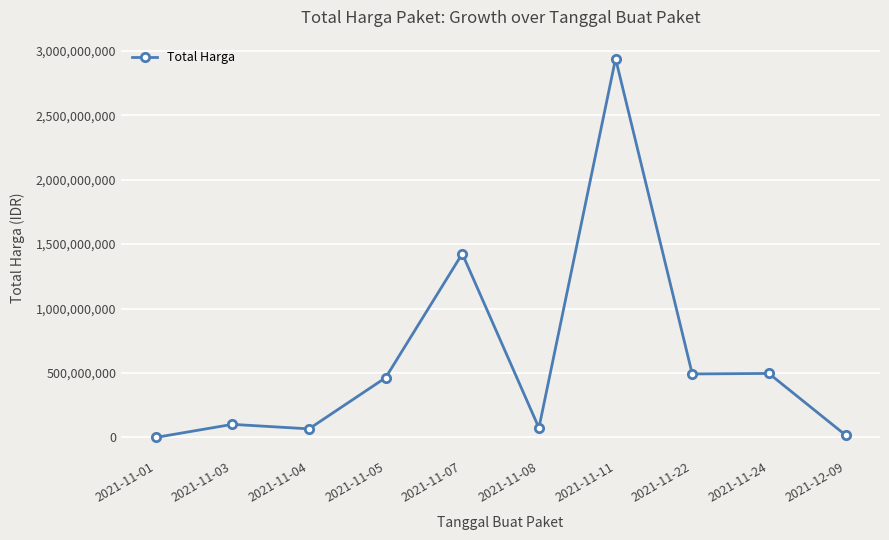

Is it true that the value at 2021-11-11 is 5030812844?

False